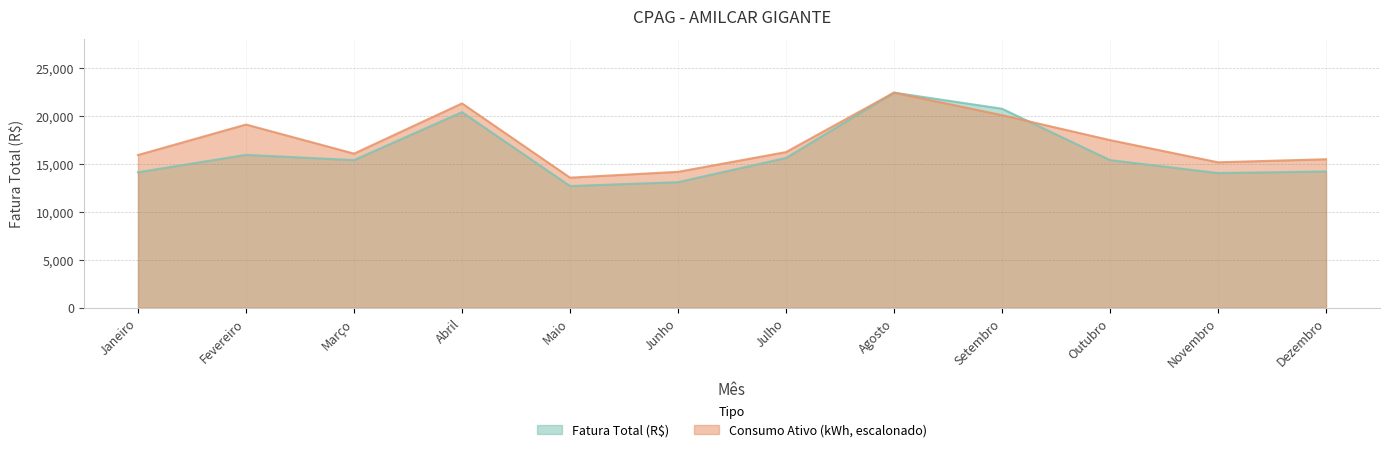

At which label does Fatura Total (R$) reach its peak?

Agosto